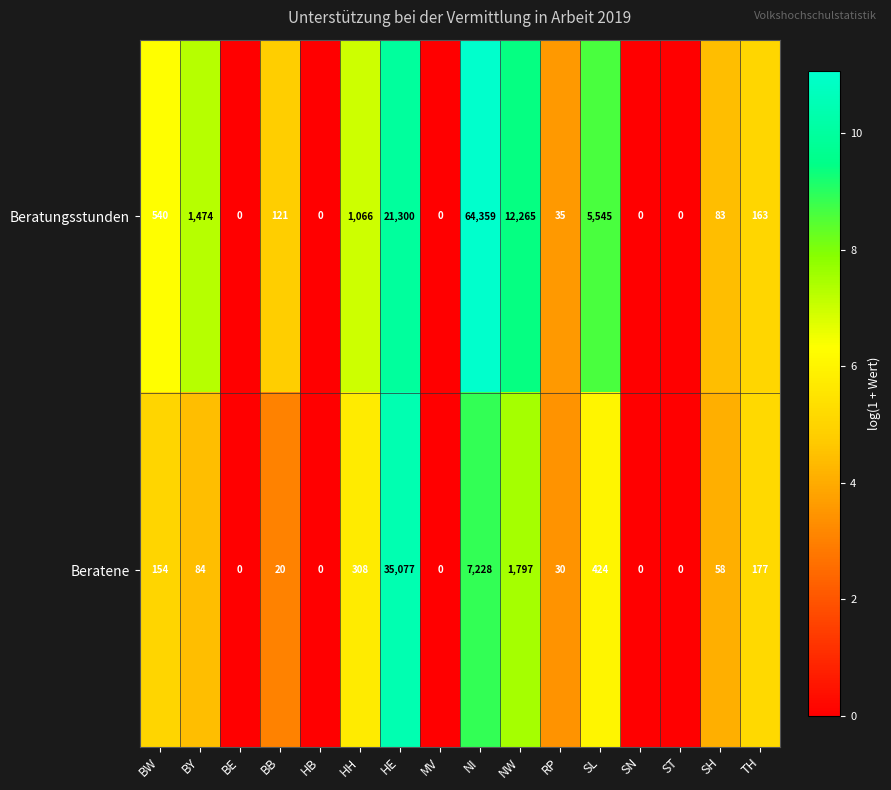

What is the difference between the Beratene values at SN and HE?

35077